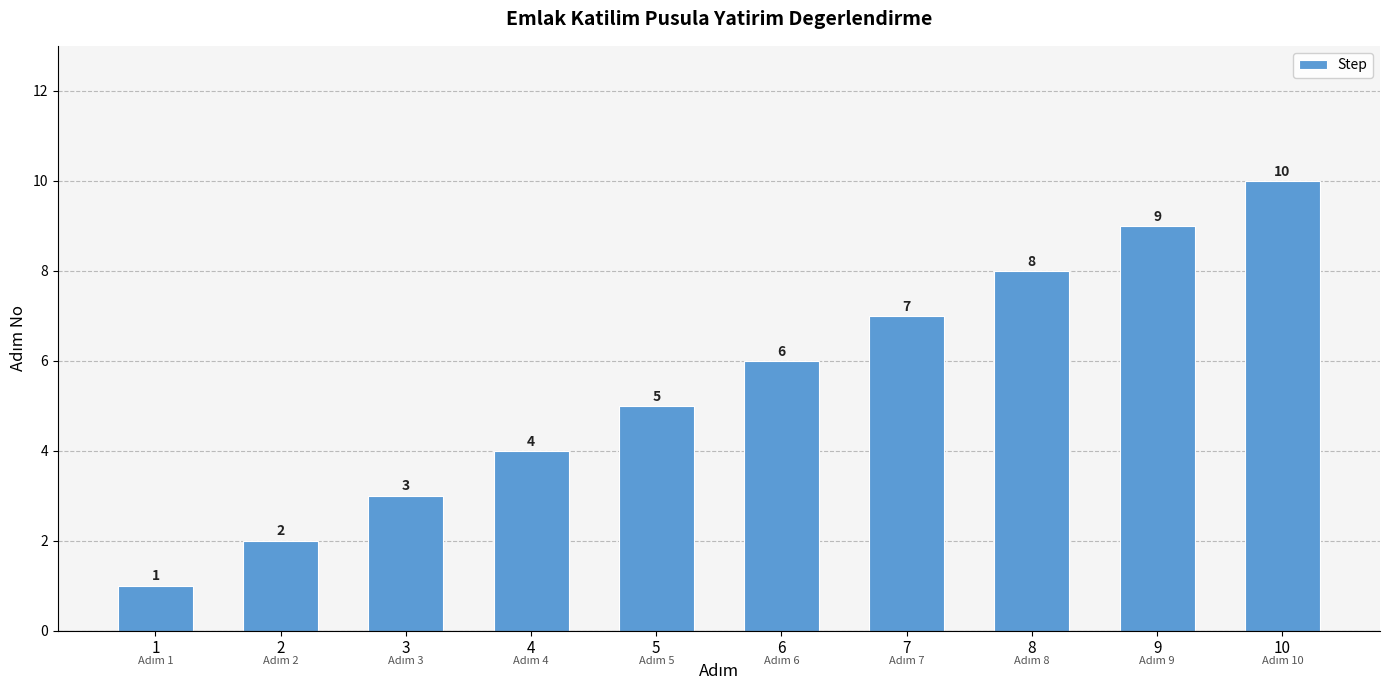

What is the difference between the maximum and minimum values?

9